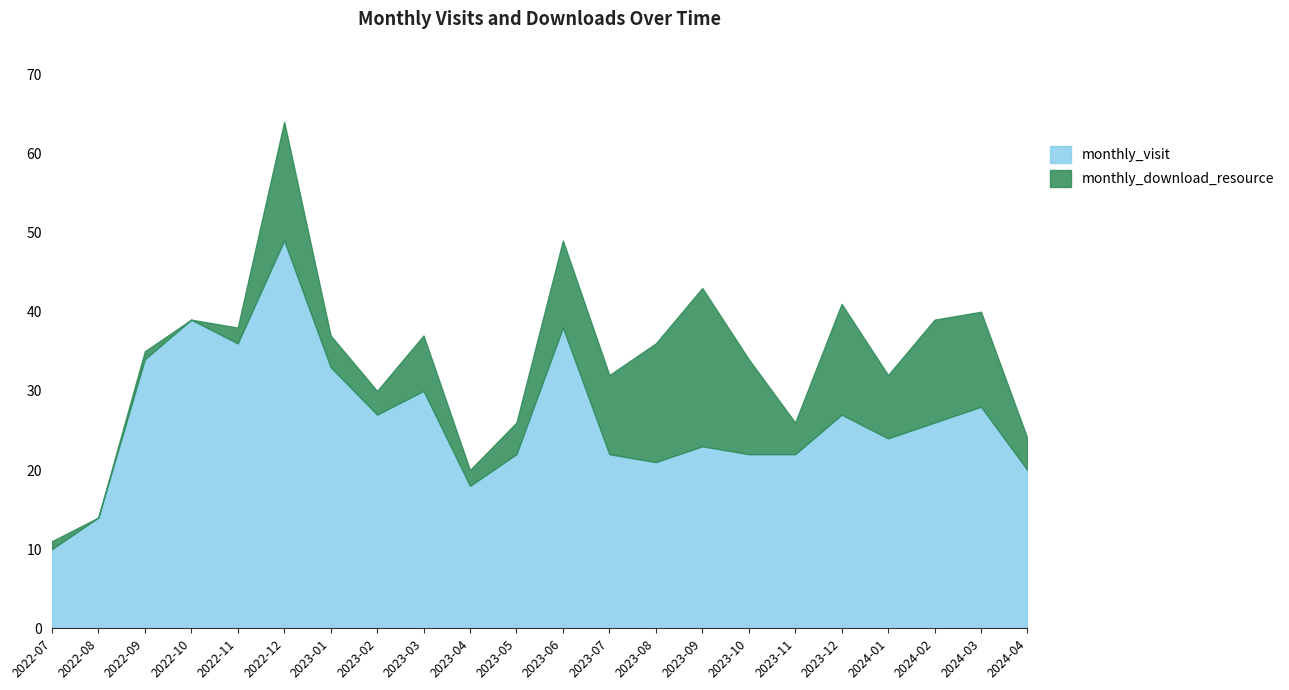

Where does the data first go above 26?

2022-09